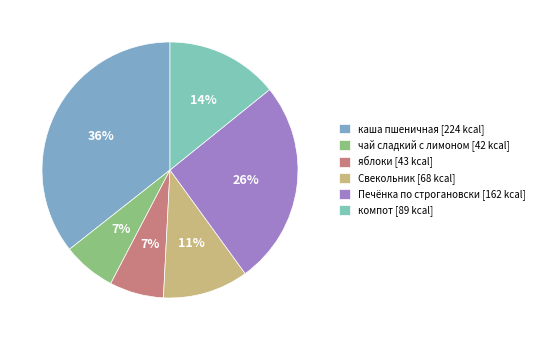

Count the number of slices in the pie.

6